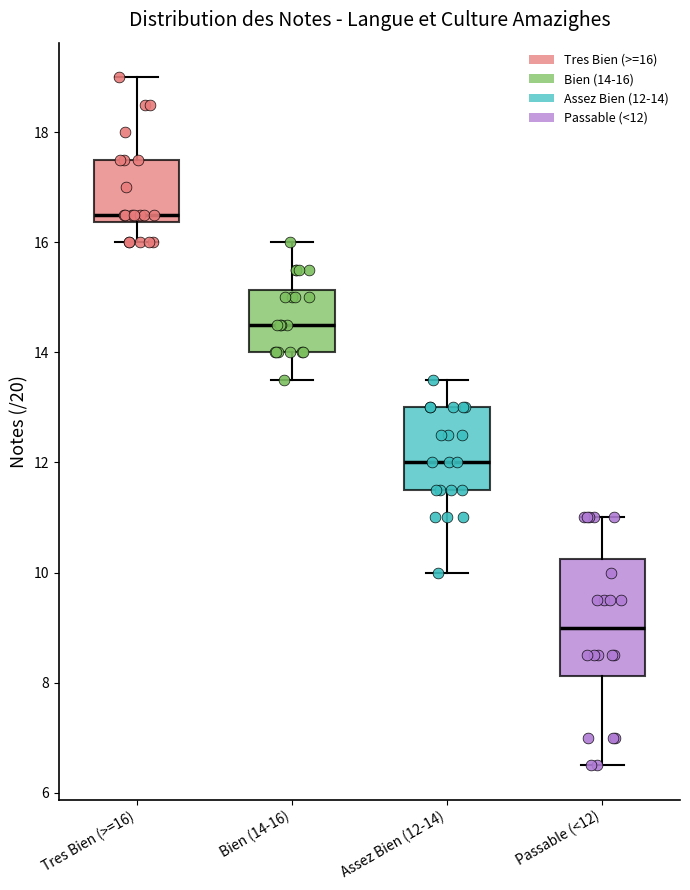

Where is the lower edge of the box for Passable (<12) on the y-axis? The values are not printed on the chart, so give them approximately, as read against the axis.

8.2